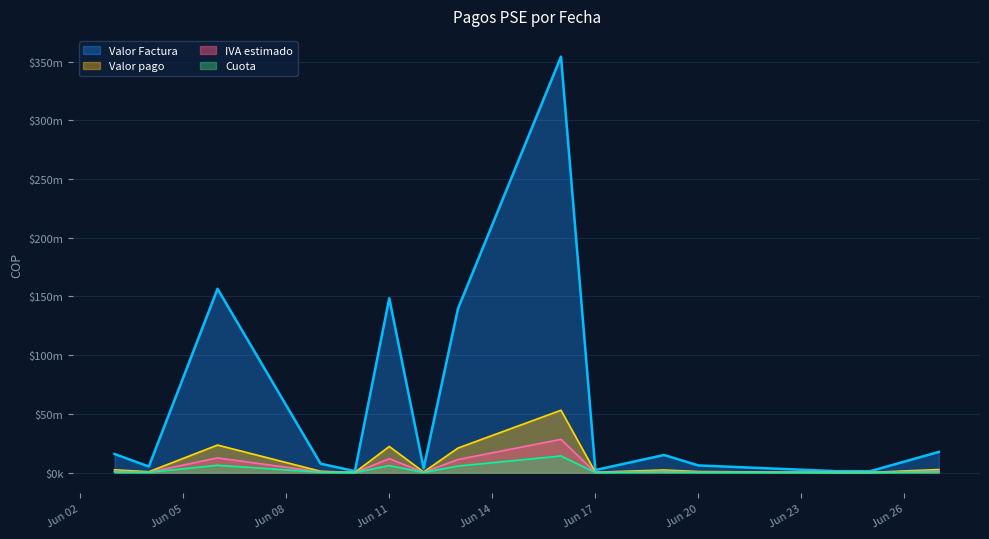

Is the value of Valor pago at 2025-06-20 greater than the value of Valor Factura at 2025-06-13?

No